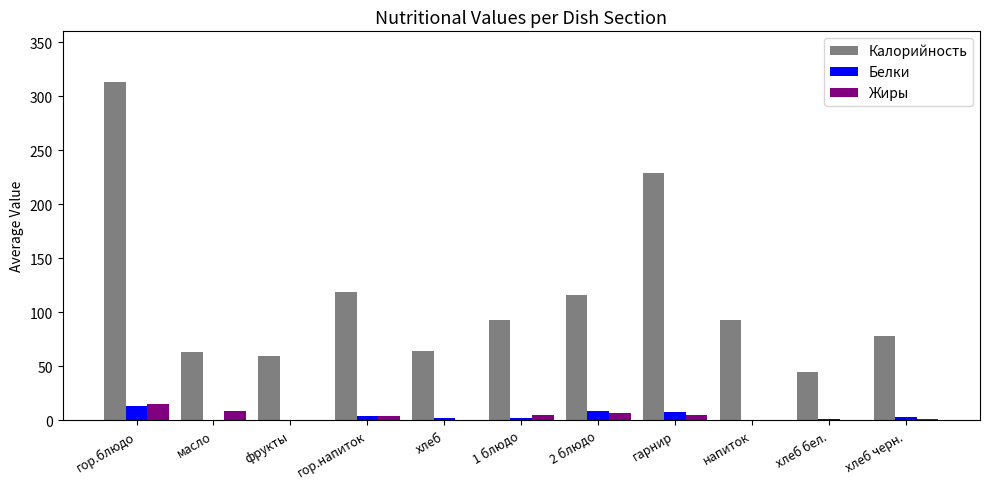

At which label does Калорийность reach its peak?

гор.блюдо